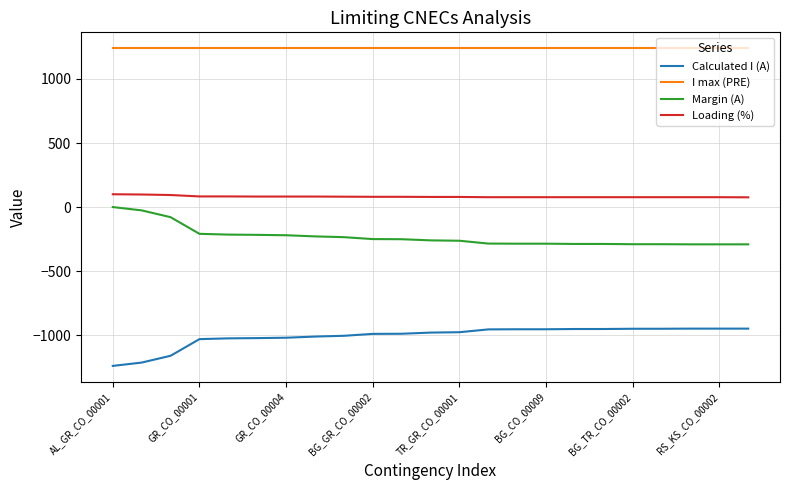

What is the lowest value of the Calculated I (A) series?

-1240